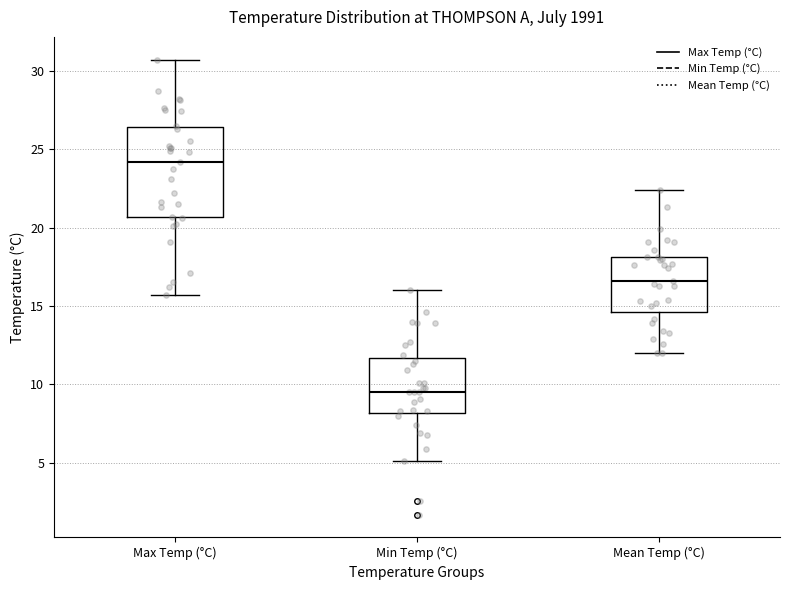

Reading left to right, read every box against the y-axis: the position of its median line, the range the box covers, and the ends of its whiskers. The values are not printed on the chart, so give them approximately, as read against the axis.

Max Temp (°C): median 24.0, box 20.5 to 26.5, whiskers 15.5 to 30.5
Min Temp (°C): median 9.5, box 8.0 to 11.5, whiskers 5.0 to 16.0
Mean Temp (°C): median 16.5, box 14.5 to 18.0, whiskers 12.0 to 22.5